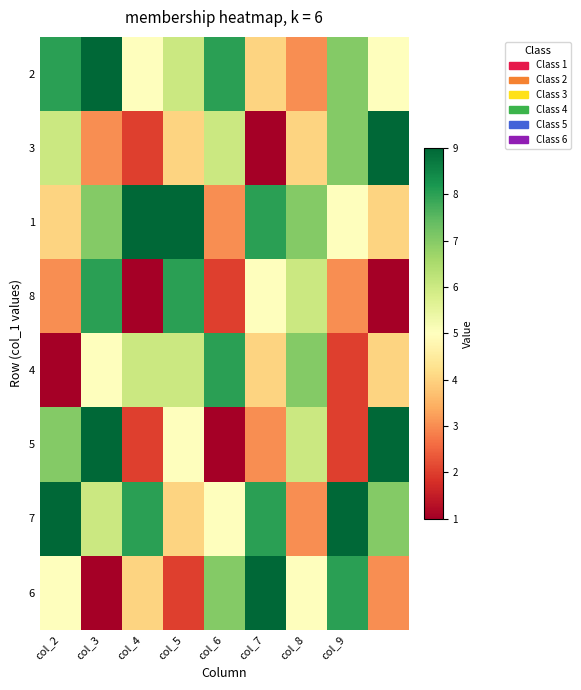

Reading left to right, list all the values displayed in this chart.

2: 8	9	5	6	8	4	3	7	5
3: 6	3	2	4	6	1	4	7	9
1: 4	7	9	9	3	8	7	5	4
8: 3	8	1	8	2	5	6	3	1
4: 1	5	6	6	8	4	7	2	4
5: 7	9	2	5	1	3	6	2	9
7: 9	6	8	4	5	8	3	9	7
6: 5	1	4	2	7	9	5	8	3